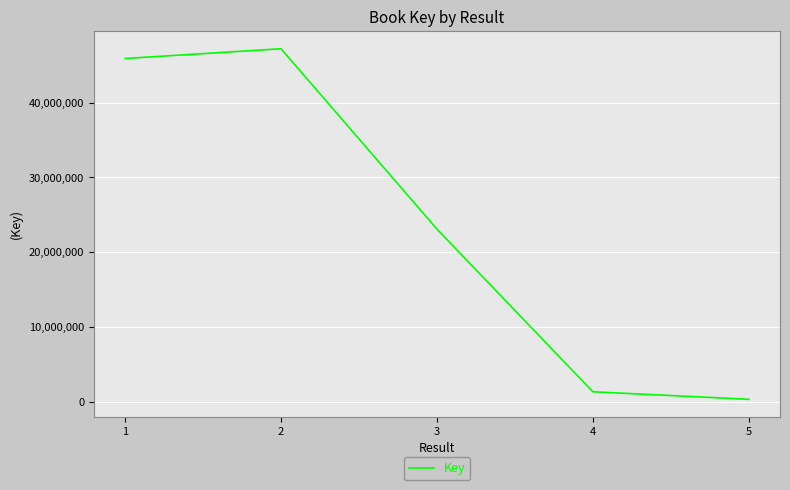

List the labels in order of value, largest first.

2, 1, 3, 4, 5